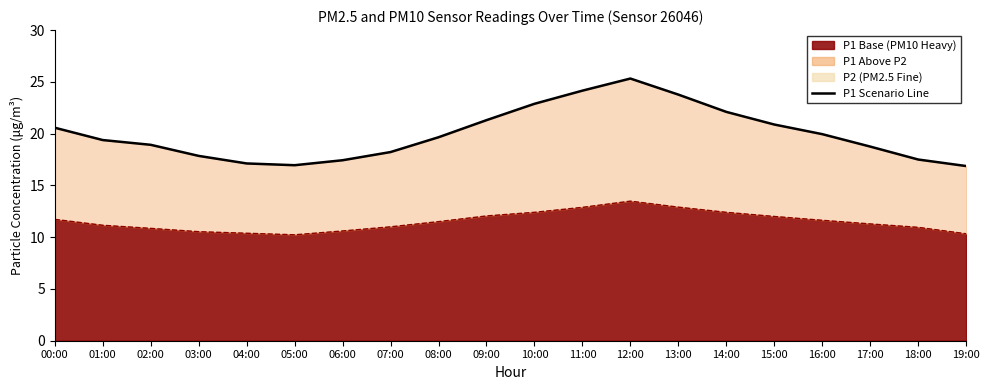

Which series has the largest total across all categories?

P1 Scenario Line